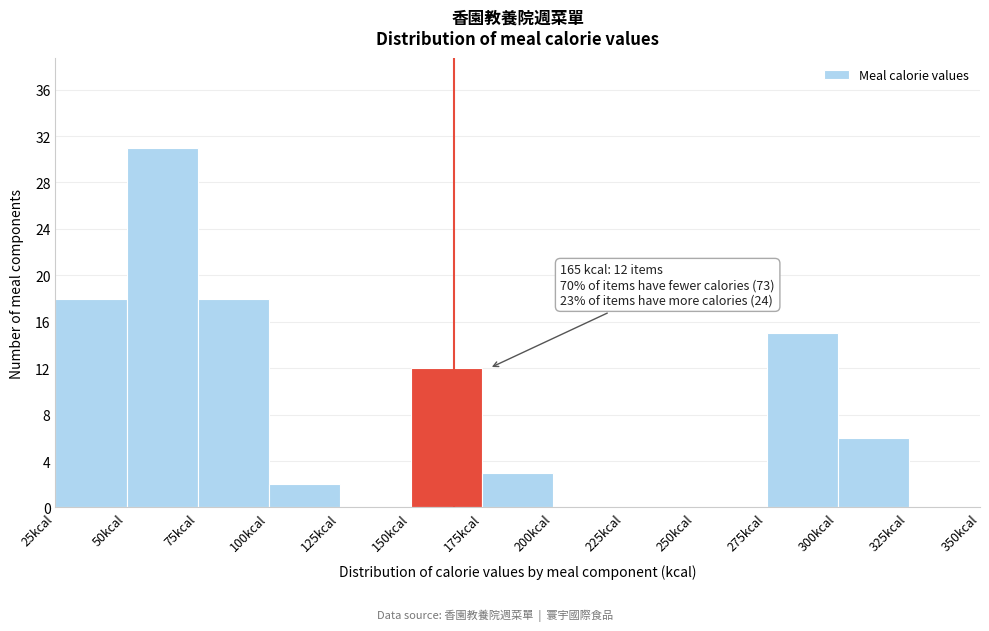

Over which range of the x-axis is the bar tallest?

50 to 75